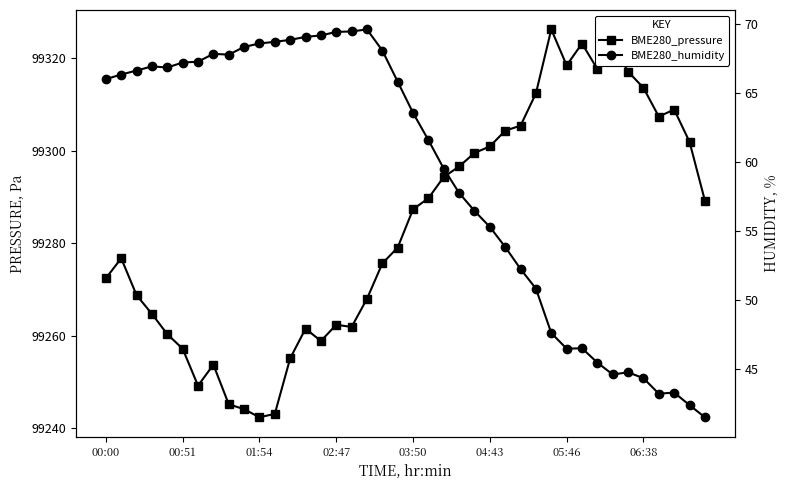

Is it true that BME280_humidity equals 90.6 at 03:50?

False